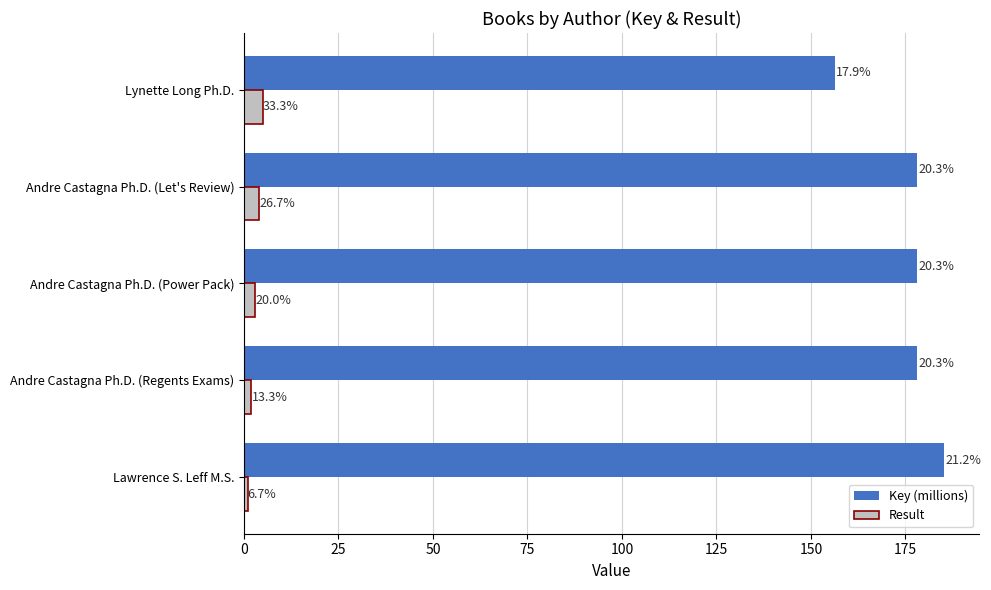

What are all the series names shown in the legend?

Key (millions), Result